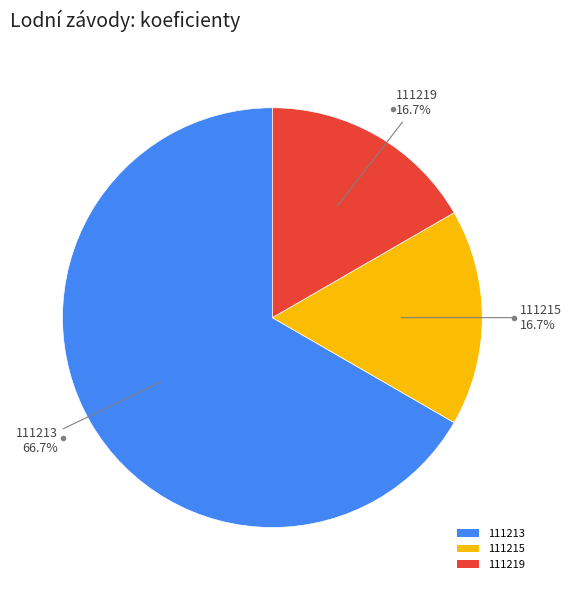

How many slices are in this pie chart?

3